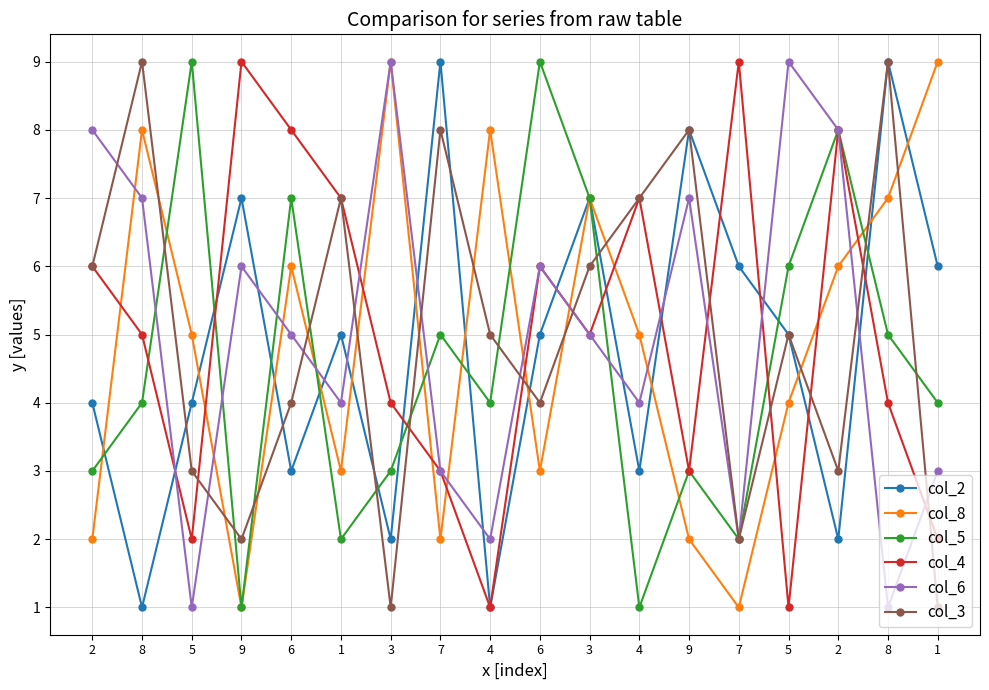

What is the maximum value shown in the chart?

9